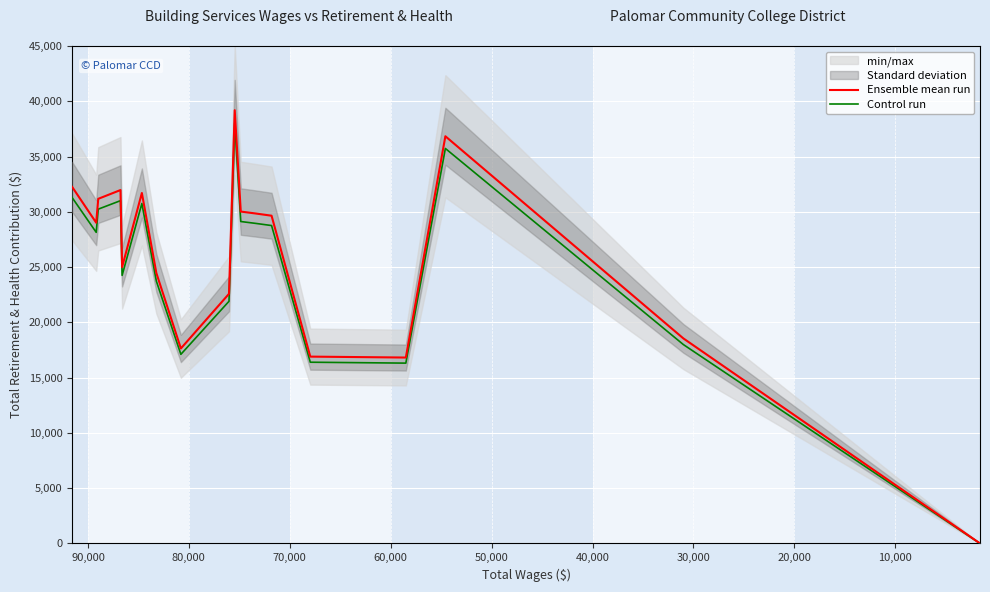

The Ensemble mean run series shows 43385.0 at 0. True or false?

False